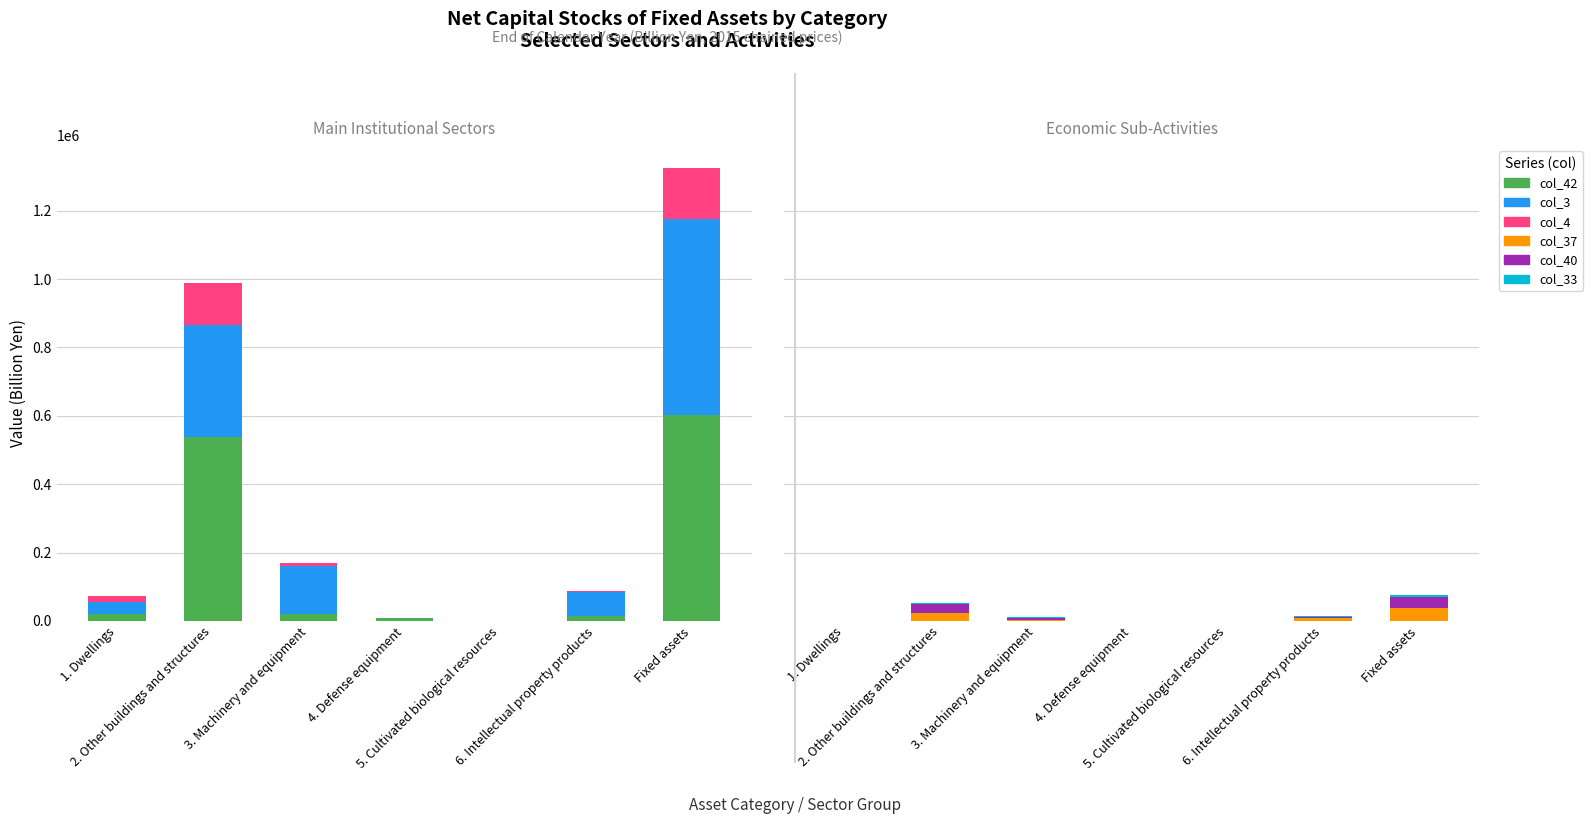

The value of col_37 at 5. Cultivated biological resources is 0.0. True or false?

True